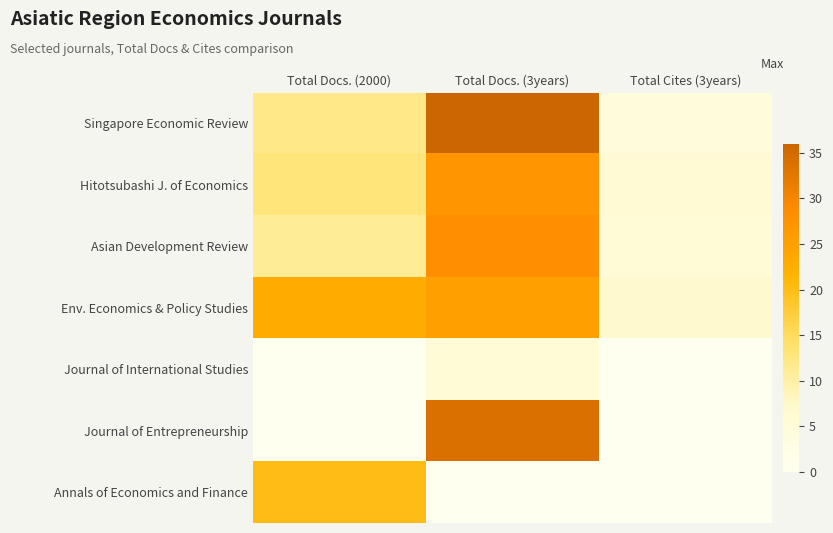

Reading left to right, what are all the values shown in this chart?

Singapore Economic Review: Total Docs. (2000)=12	Total Docs. (3years)=36	Total Cites (3years)=4
Hitotsubashi J. of Economics: Total Docs. (2000)=13	Total Docs. (3years)=27	Total Cites (3years)=6
Asian Development Review: Total Docs. (2000)=11	Total Docs. (3years)=28	Total Cites (3years)=5
Env. Economics & Policy Studies: Total Docs. (2000)=23	Total Docs. (3years)=25	Total Cites (3years)=7
Journal of International Studies: Total Docs. (2000)=0	Total Docs. (3years)=5	Total Cites (3years)=0
Journal of Entrepreneurship: Total Docs. (2000)=0	Total Docs. (3years)=34	Total Cites (3years)=0
Annals of Economics and Finance: Total Docs. (2000)=20	Total Docs. (3years)=0	Total Cites (3years)=0